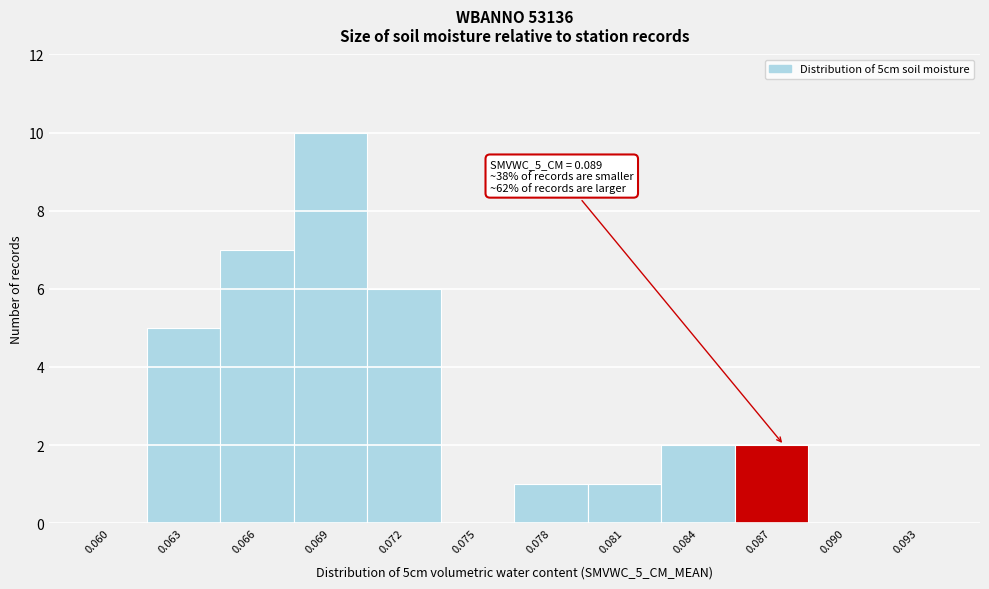

Reading left to right, transcribe all the data shown in this chart.

0.060=0	0.063=5	0.066=7	0.069=10	0.072=6	0.075=0	0.078=1	0.081=1	0.084=2	0.087=2	0.090=0	0.093=0